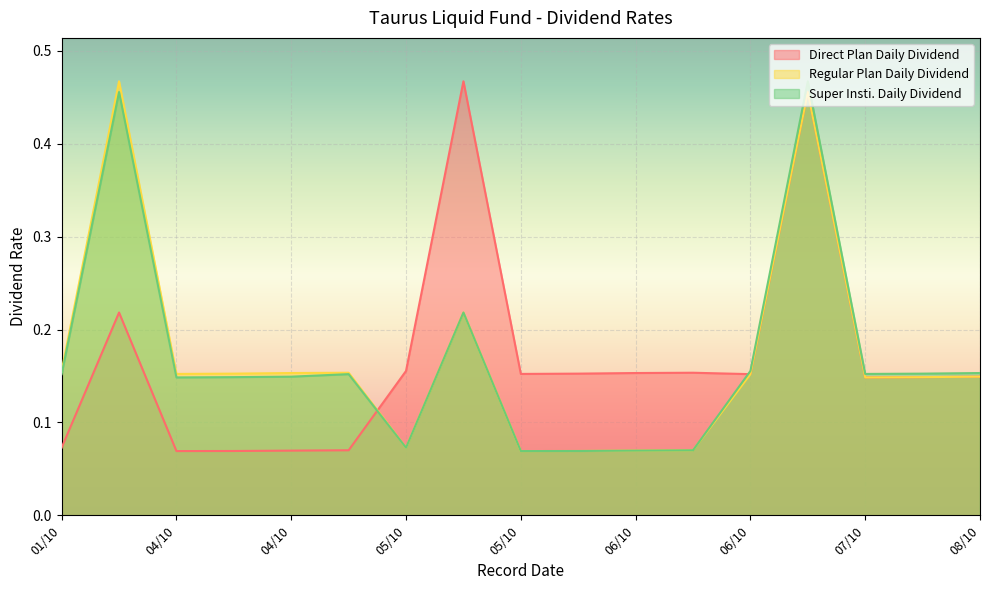

What are all the series names shown in the legend?

Direct Plan Daily Dividend, Regular Plan Daily Dividend, Super Insti. Daily Dividend